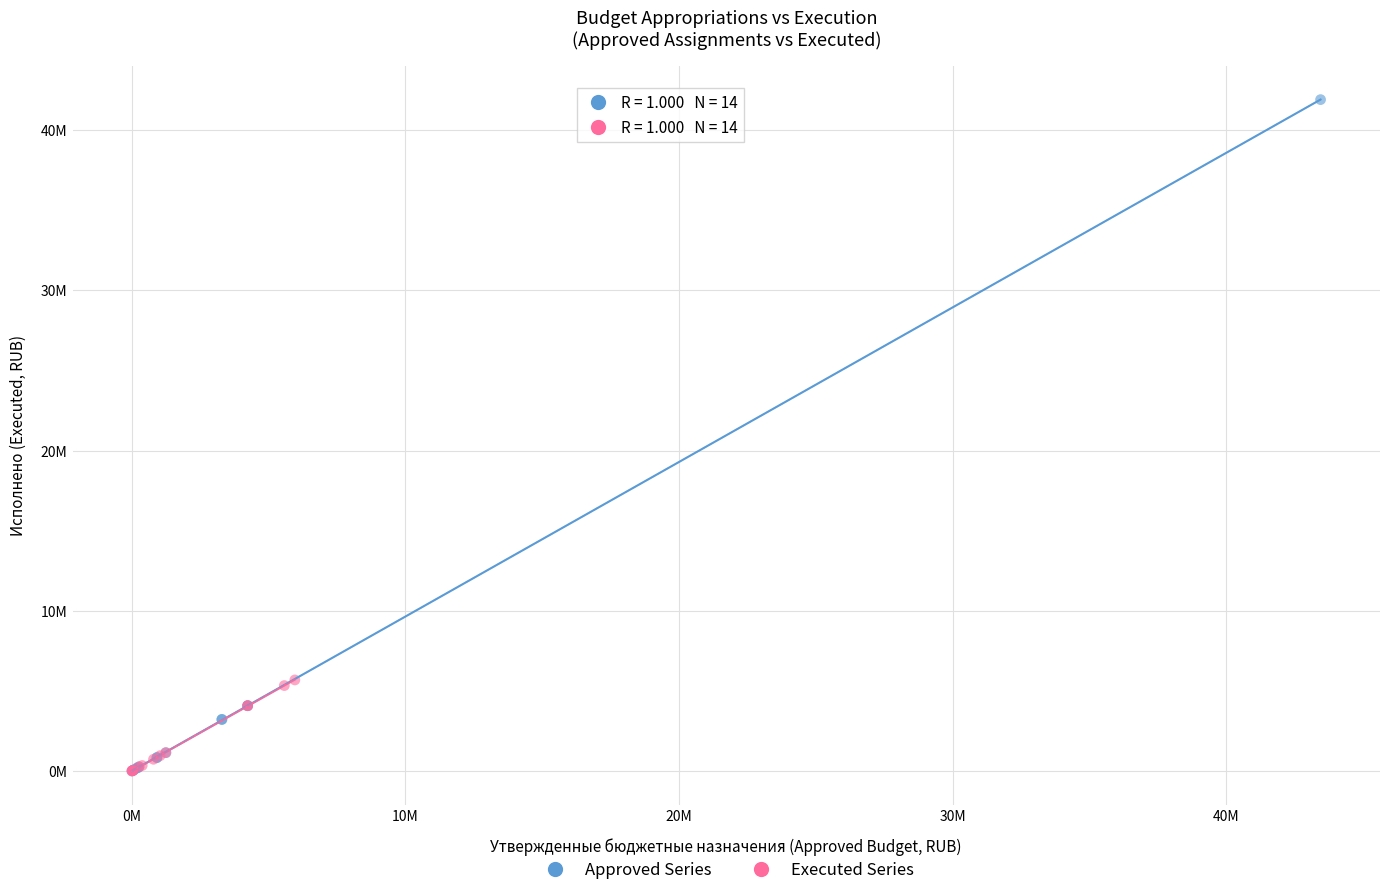

What are all the series names shown in the legend?

Approved Series, Executed Series